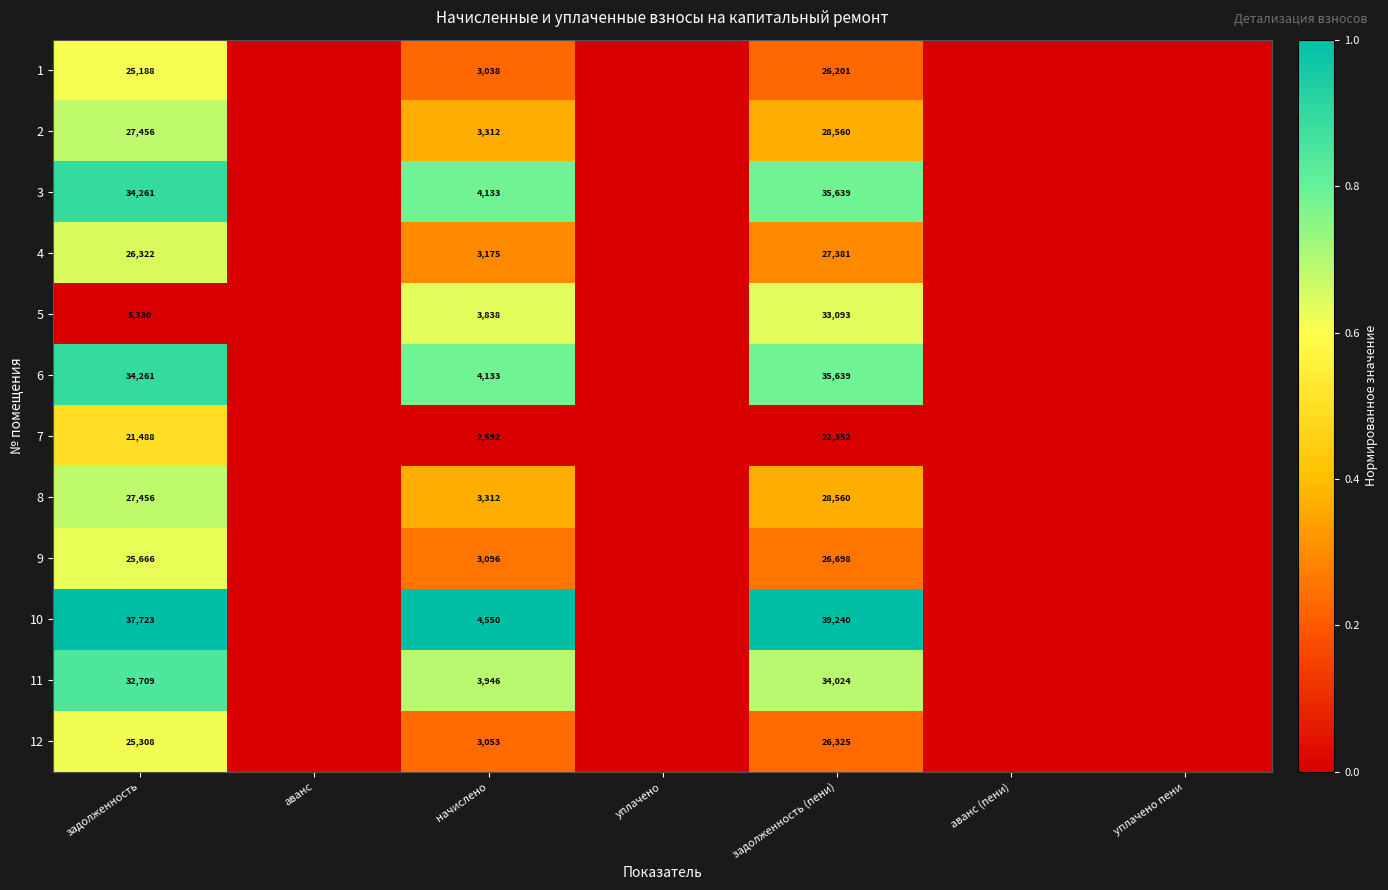

The value of 4 at задолженность (пени) is 27381. True or false?

True